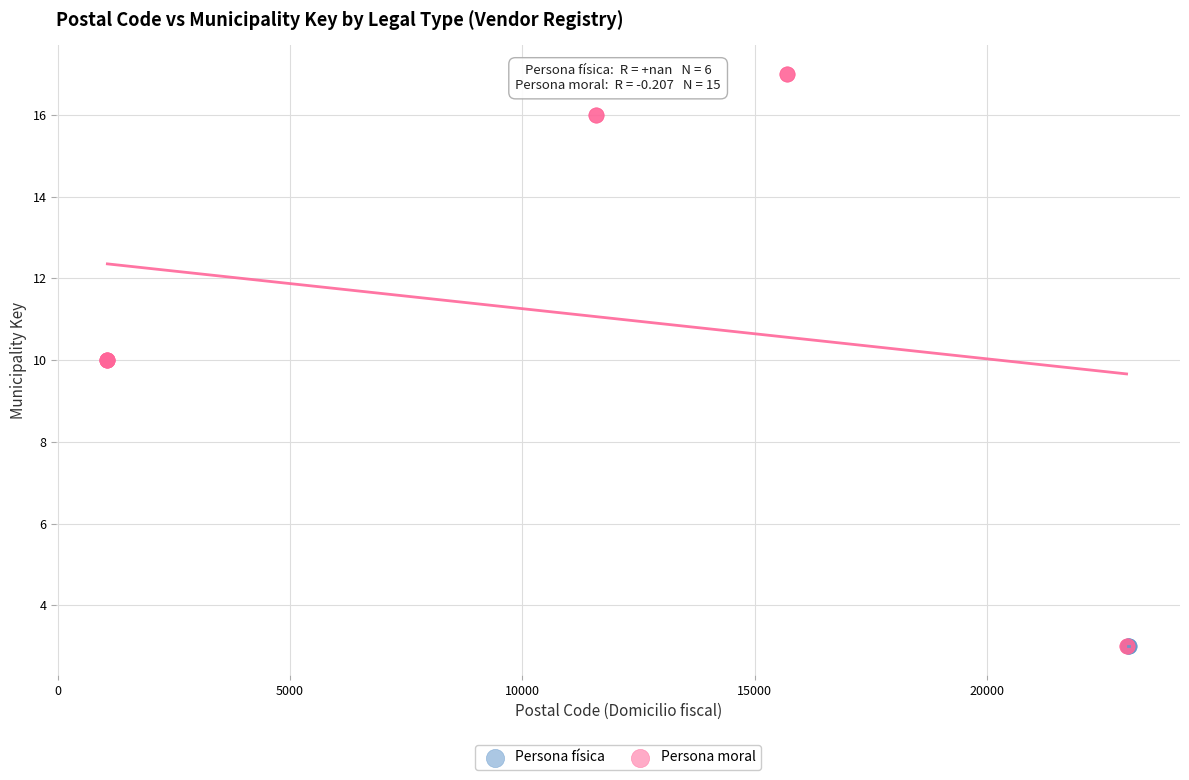

Which series contains the highest Y value?

Persona moral